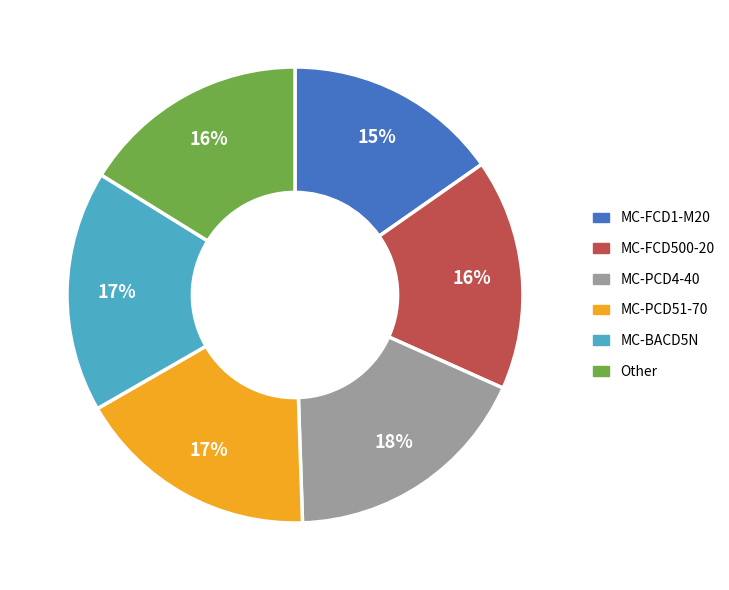

Between MC-BACD5N and MC-FCD500-20, which is larger?

MC-BACD5N